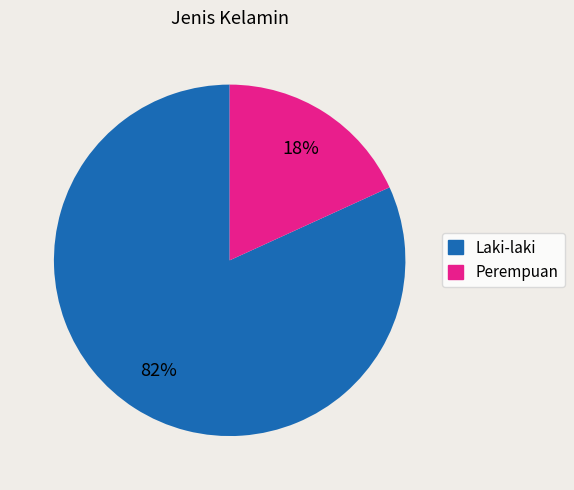

To the nearest percent, what percentage of the pie is Laki-laki?

82%